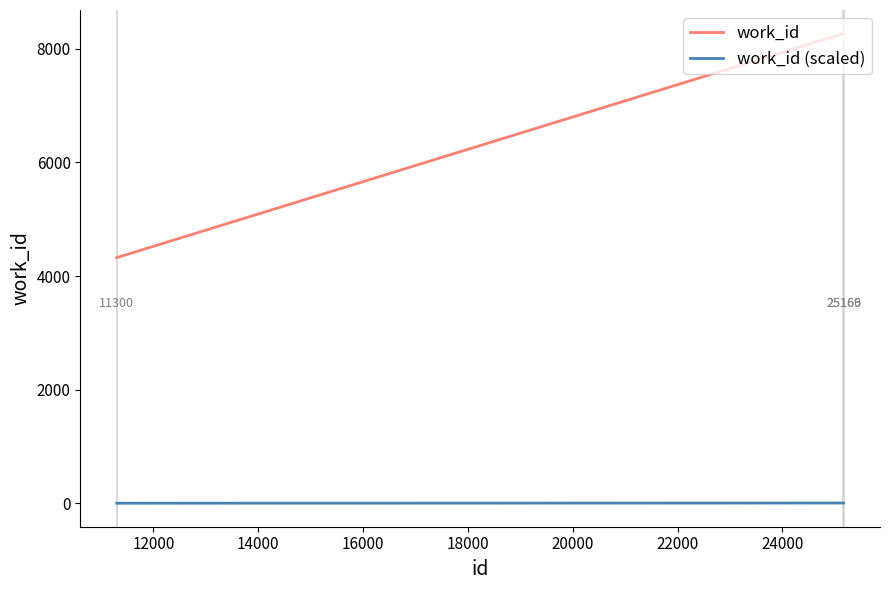

Which series has the widest spread of values?

work_id